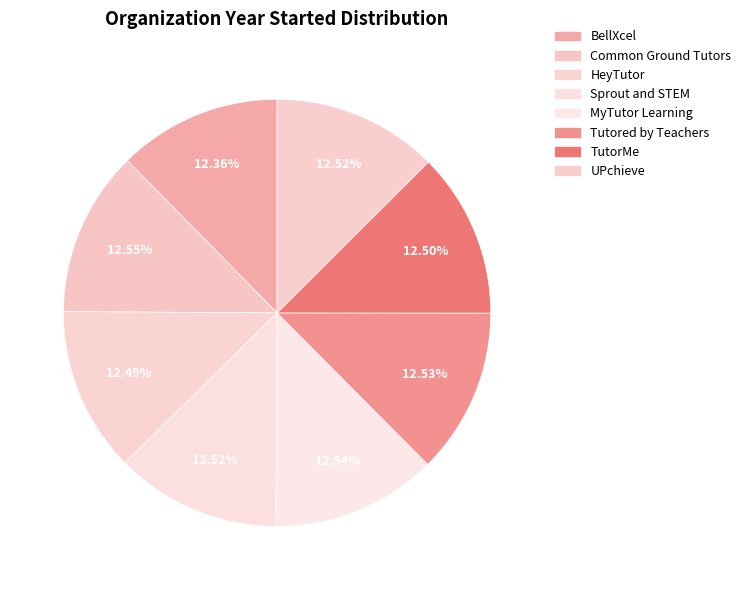

The Tutored by Teachers slice represents 21% of the pie. True or false?

False